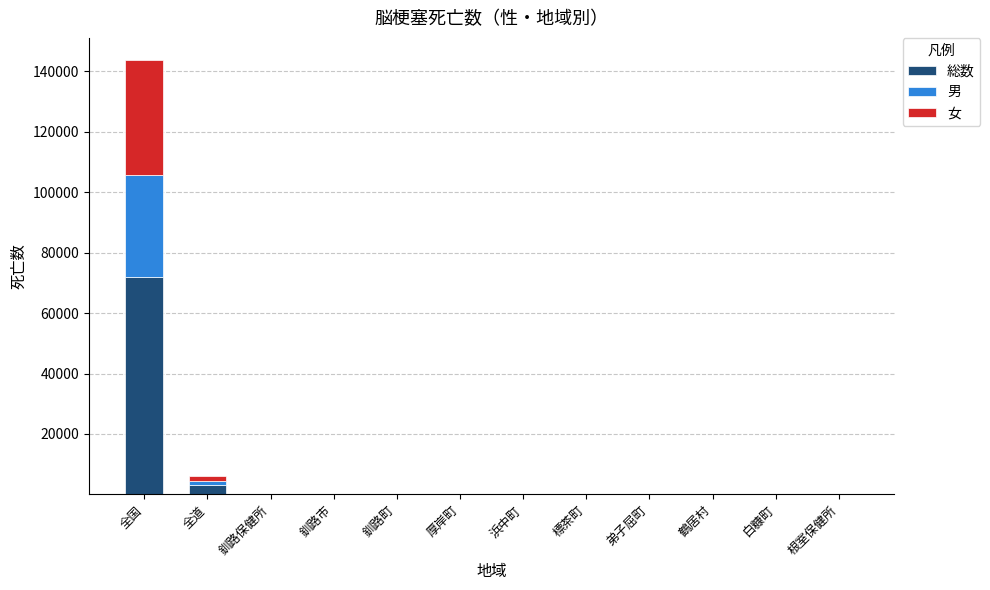

At which category is the sum across all series the highest?

全国